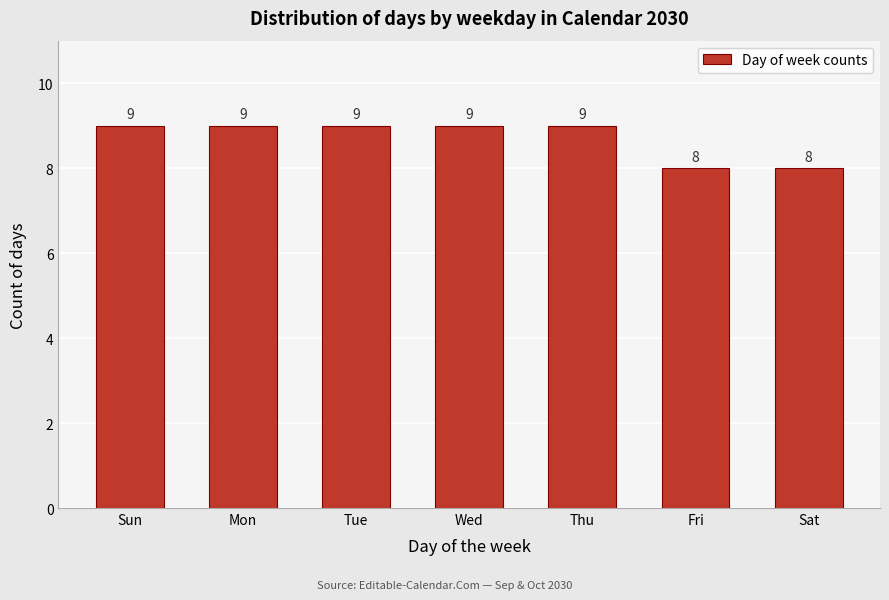

Reading left to right, list all the values displayed in this chart.

9	9	9	9	9	8	8